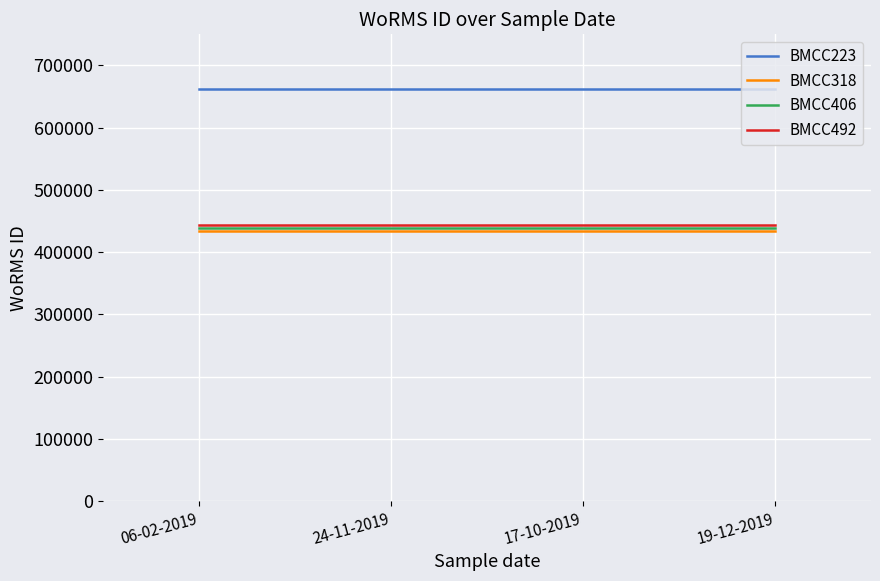

What is the difference between the highest and lowest values at 06-02-2019?

228037